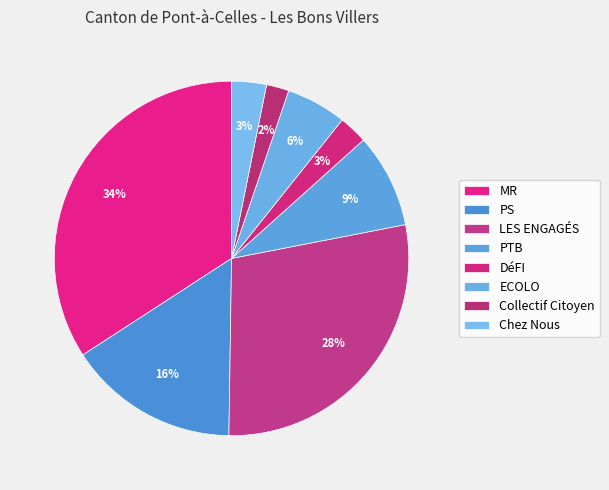

To the nearest percent, what is the combined percentage of ECOLO and LES ENGAGÉS?

34%